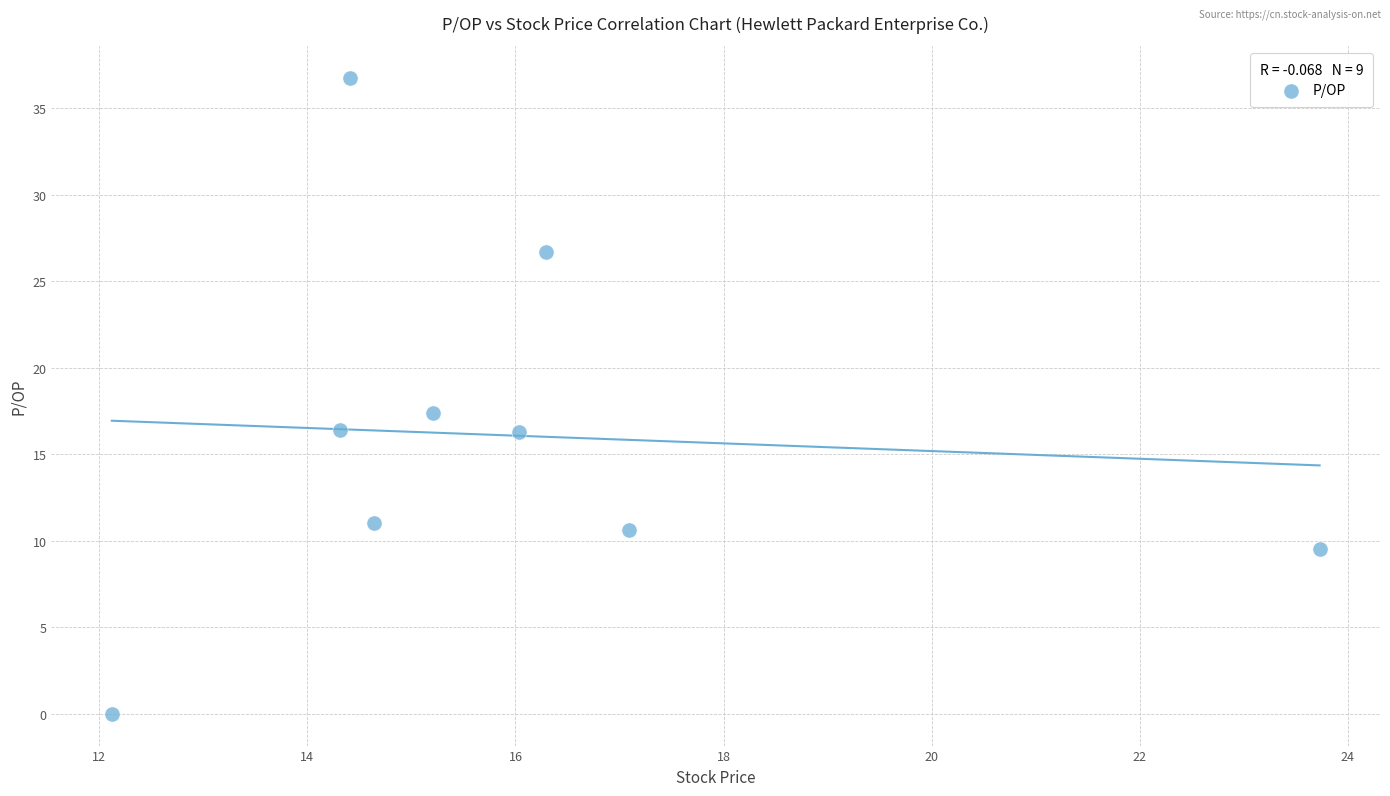

What is the range of X values (max minus min)?

11.6